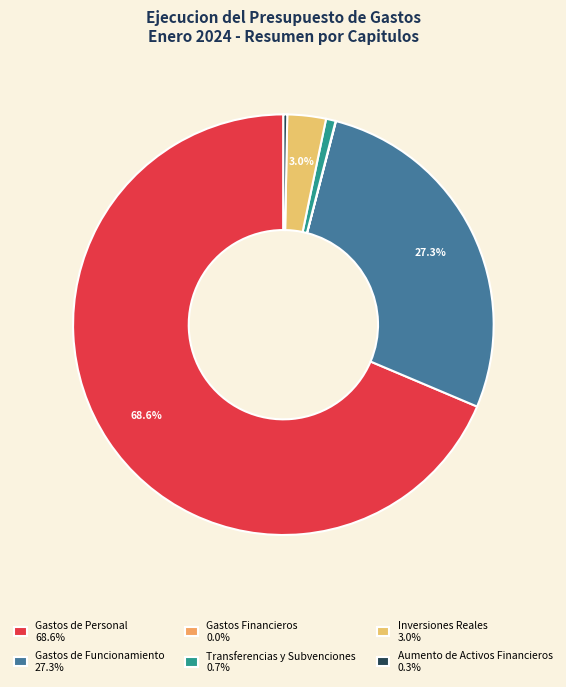

To the nearest percent, what is the average slice percentage?

17%